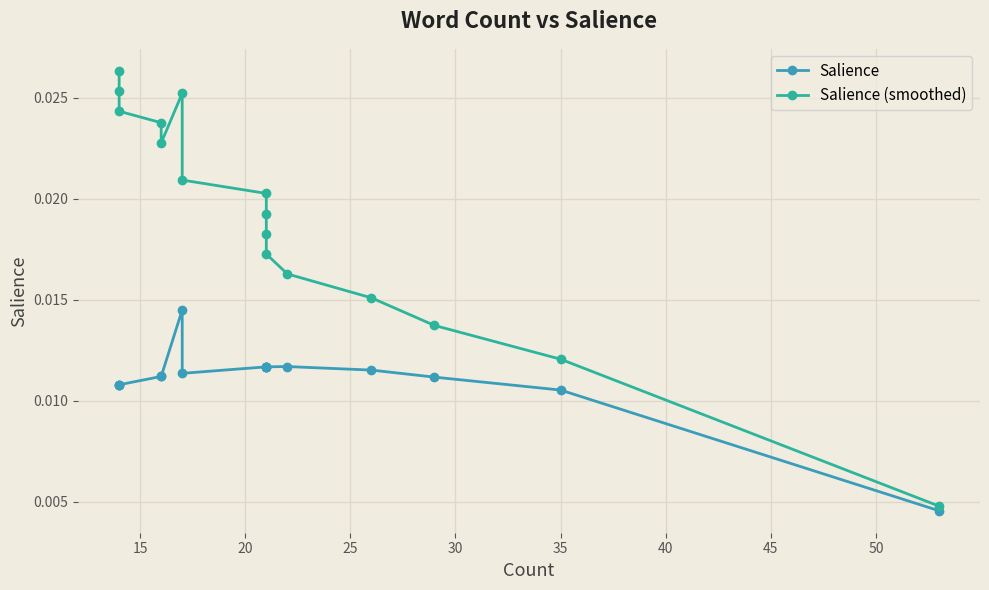

Which has a higher value, 13 or 25?

25